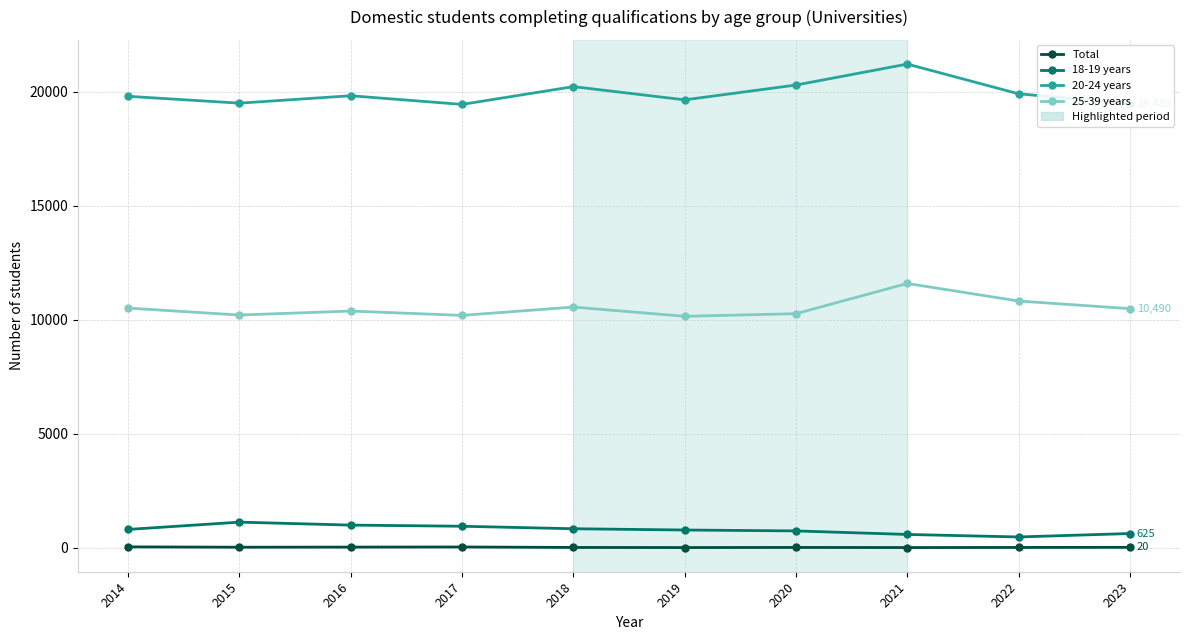

The value of 20-24 years at 2014 is 26412. True or false?

False